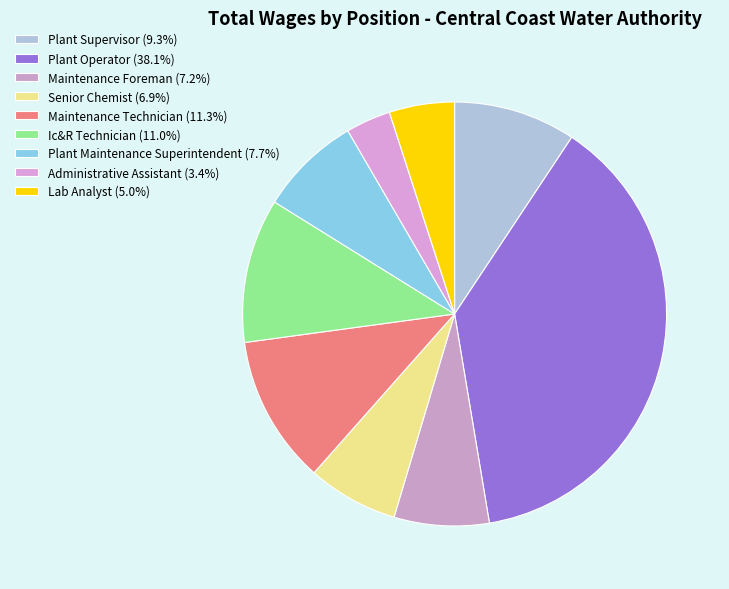

True or false: Lab Analyst accounts for 5% of the total.

True